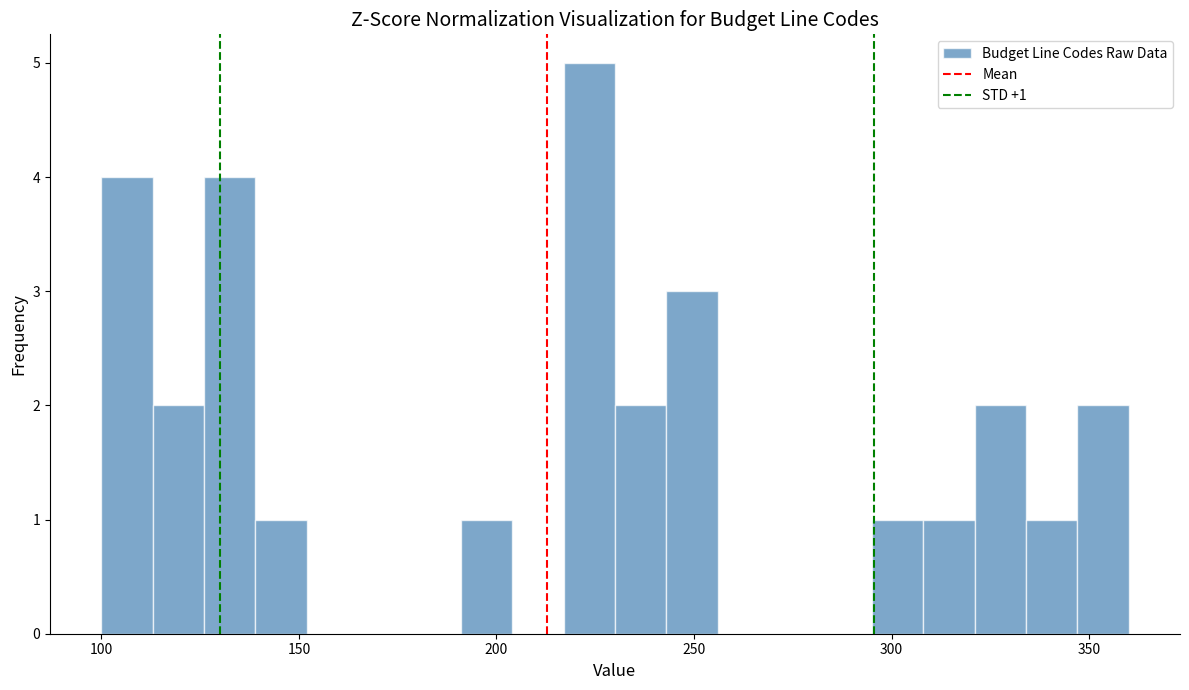

Read against the x-axis, roughly where is the centre of the tallest bar?

225